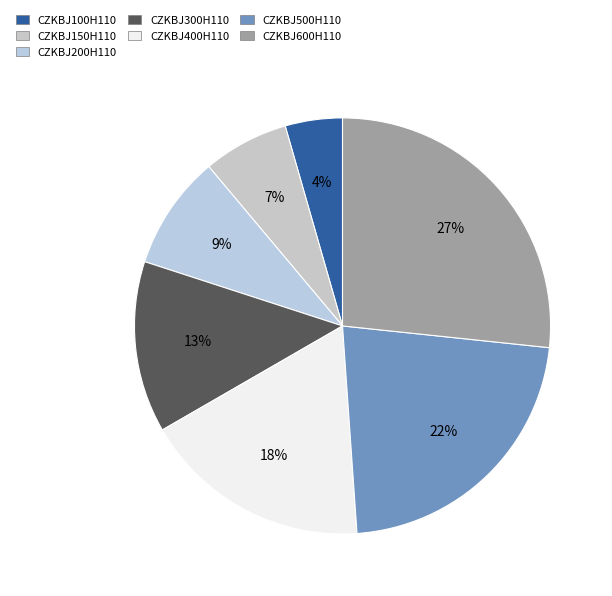

Does any single category account for the majority?

No